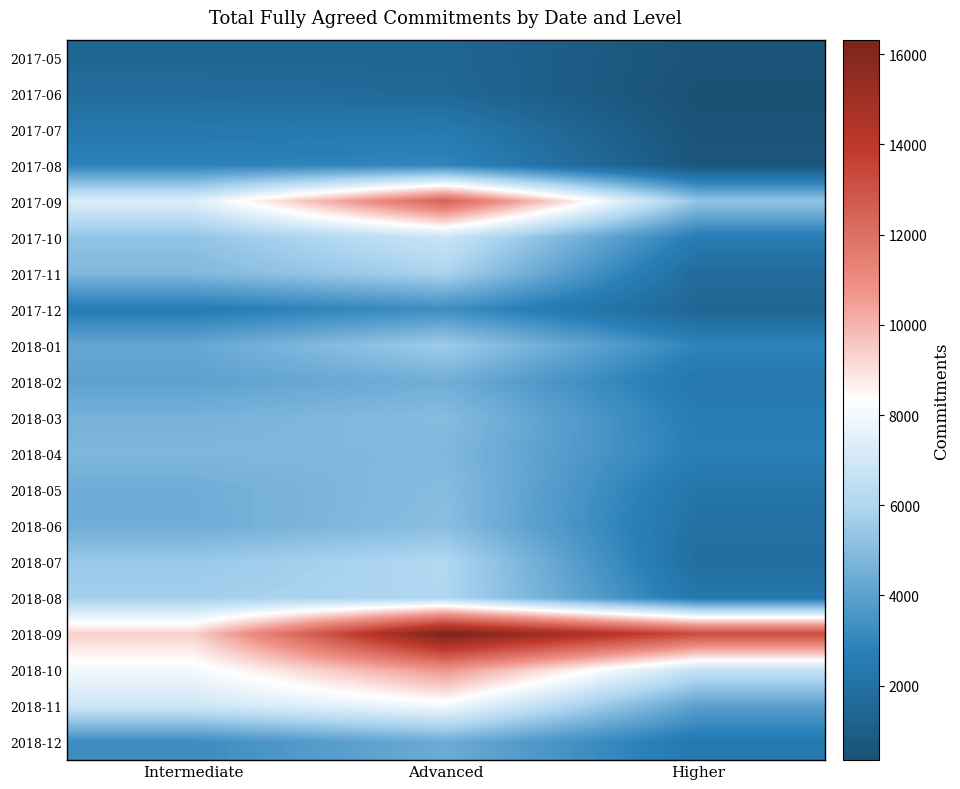

Reading left to right, what are all the values shown in this chart?

2017-05: Intermediate=1420	Advanced=1430	Higher=480
2017-06: Intermediate=1800	Advanced=1540	Higher=350
2017-07: Intermediate=2320	Advanced=2470	Higher=460
2017-08: Intermediate=2870	Advanced=3010	Higher=630
2017-09: Intermediate=7340	Advanced=12480	Higher=5310
2017-10: Intermediate=5290	Advanced=6810	Higher=2600
2017-11: Intermediate=4870	Advanced=5870	Higher=1710
2017-12: Intermediate=2560	Advanced=3280	Higher=1450
2018-01: Intermediate=4210	Advanced=5590	Higher=2900
2018-02: Intermediate=4020	Advanced=4510	Higher=2340
2018-03: Intermediate=4630	Advanced=5000	Higher=2610
2018-04: Intermediate=4820	Advanced=4850	Higher=2700
2018-05: Intermediate=4460	Advanced=5010	Higher=2200
2018-06: Intermediate=4440	Advanced=5080	Higher=2000
2018-07: Intermediate=5460	Advanced=6080	Higher=1810
2018-08: Intermediate=5700	Advanced=6030	Higher=2300
2018-09: Intermediate=9370	Advanced=16320	Higher=13220
2018-10: Intermediate=8000	Advanced=10770	Higher=6630
2018-11: Intermediate=6910	Advanced=8010	Higher=3970
2018-12: Intermediate=3240	Advanced=4390	Higher=2410